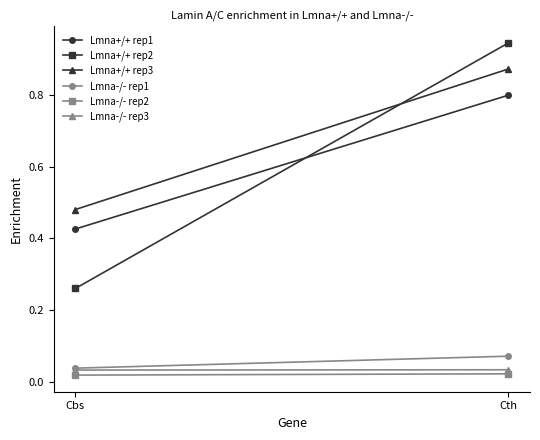

Which series has the largest total across all categories?

Lmna+/+ rep3